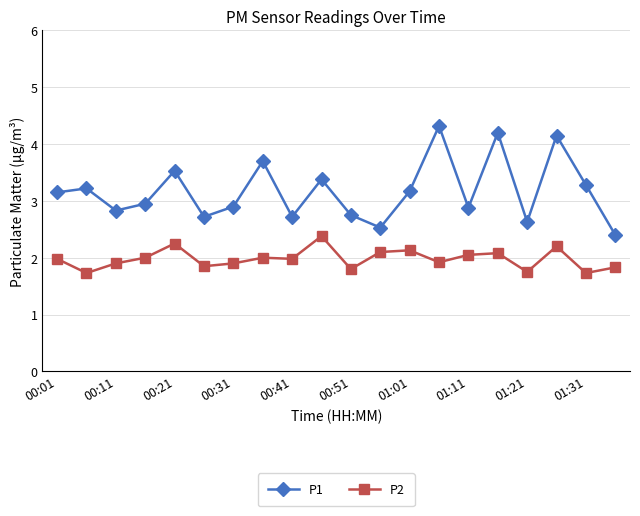

Rank the series by their maximum value, from lowest to highest.

P2, P1